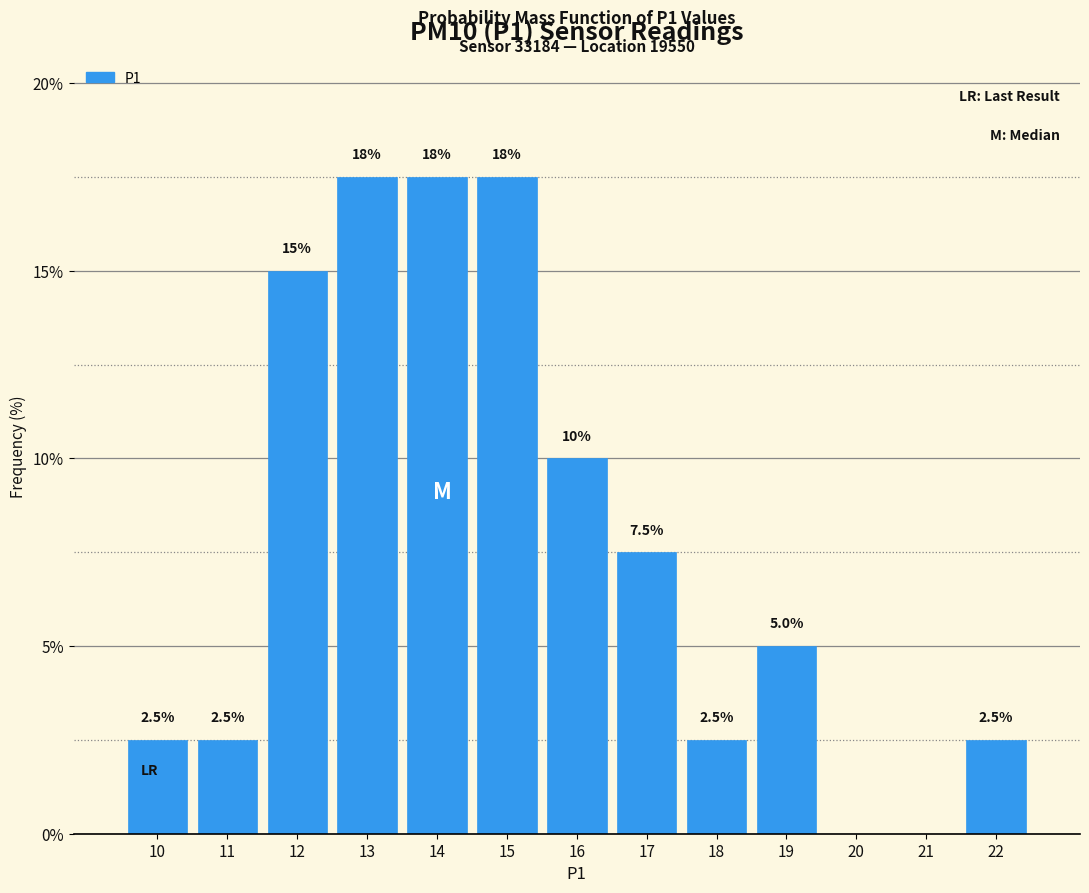

Reading right to left, extract all data points from this chart.

22=2.5	21=0.0	20=0.0	19=5.0	18=2.5	17=7.5	16=10.0	15=17.5	14=17.5	13=17.5	12=15.0	11=2.5	10=2.5